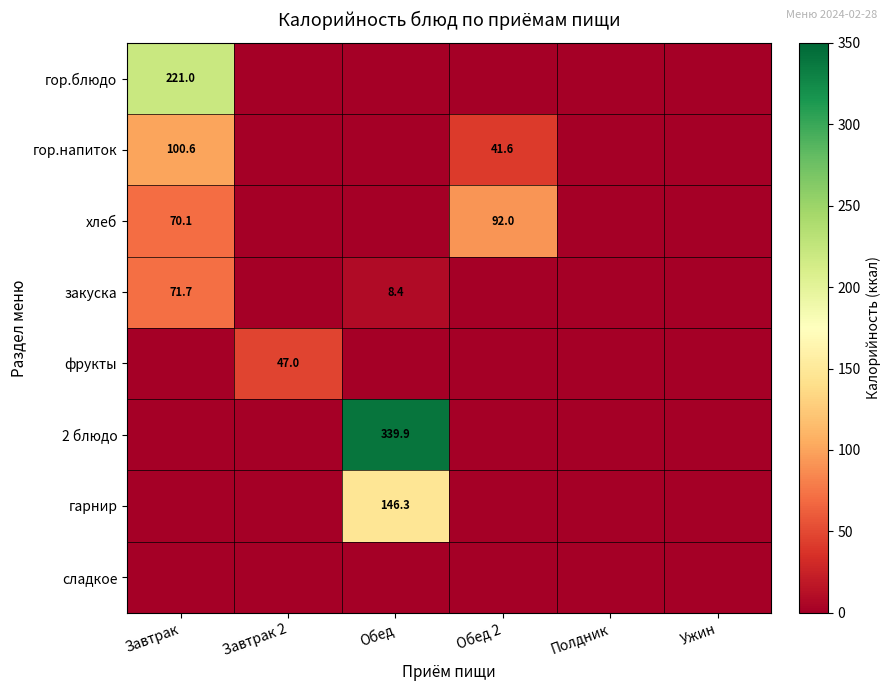

The фрукты series shows 47.0 at Завтрак 2. True or false?

True